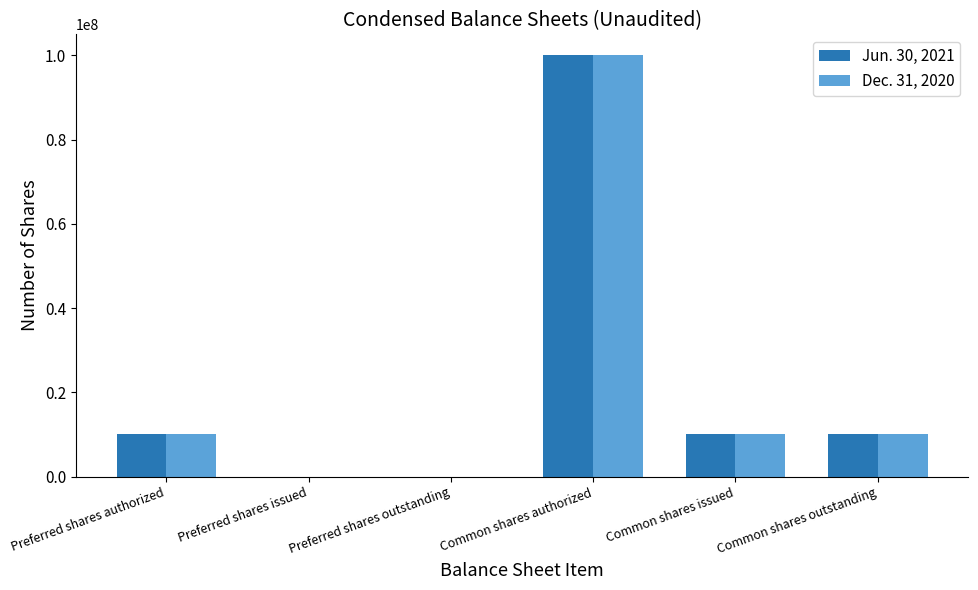

Is the value of Jun. 30, 2021 at Common shares outstanding greater than the value of Dec. 31, 2020 at Preferred shares issued?

Yes